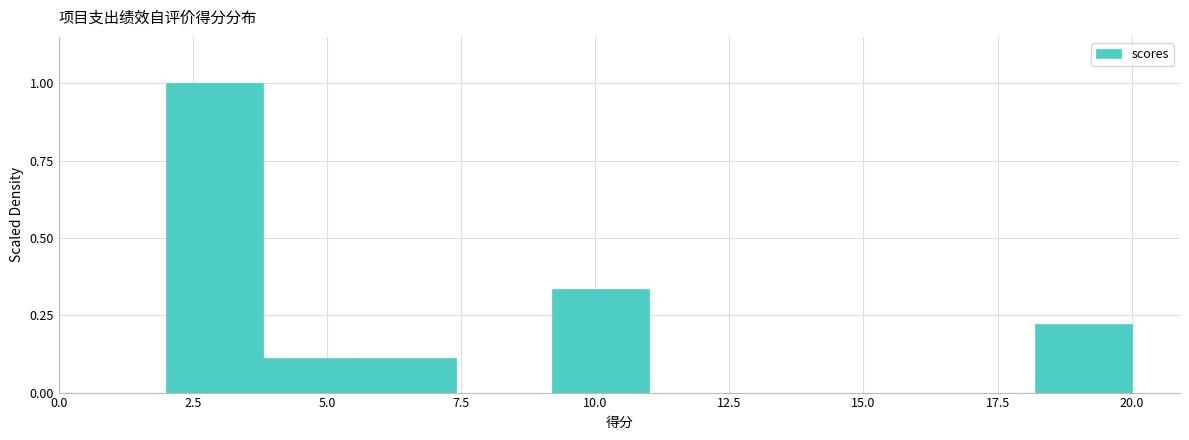

Around what value on the x-axis is the tallest bar? Give the approximate position of its centre, as read against the axis.

3.0